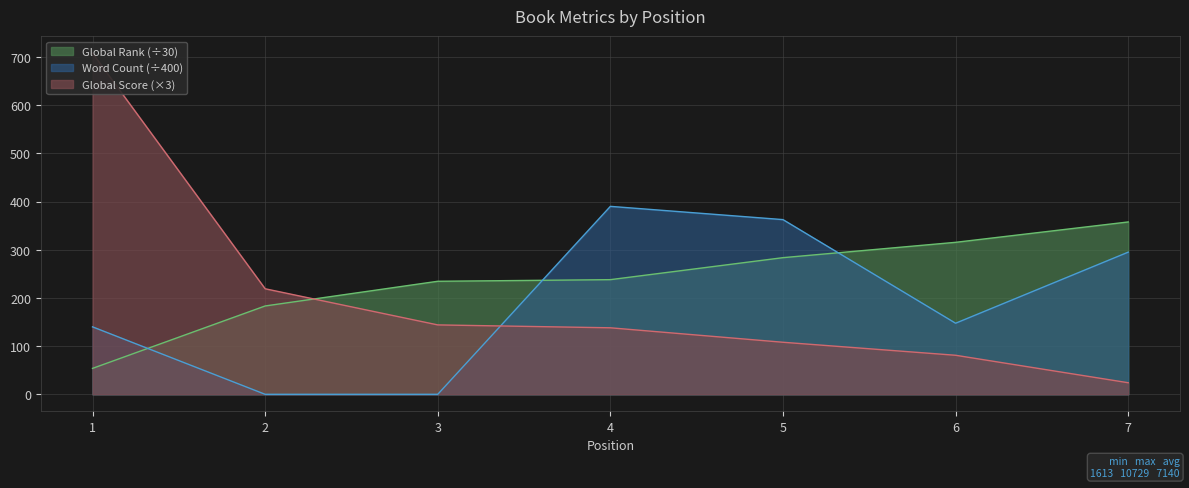

Where does the Word Count series first go above 147?

4